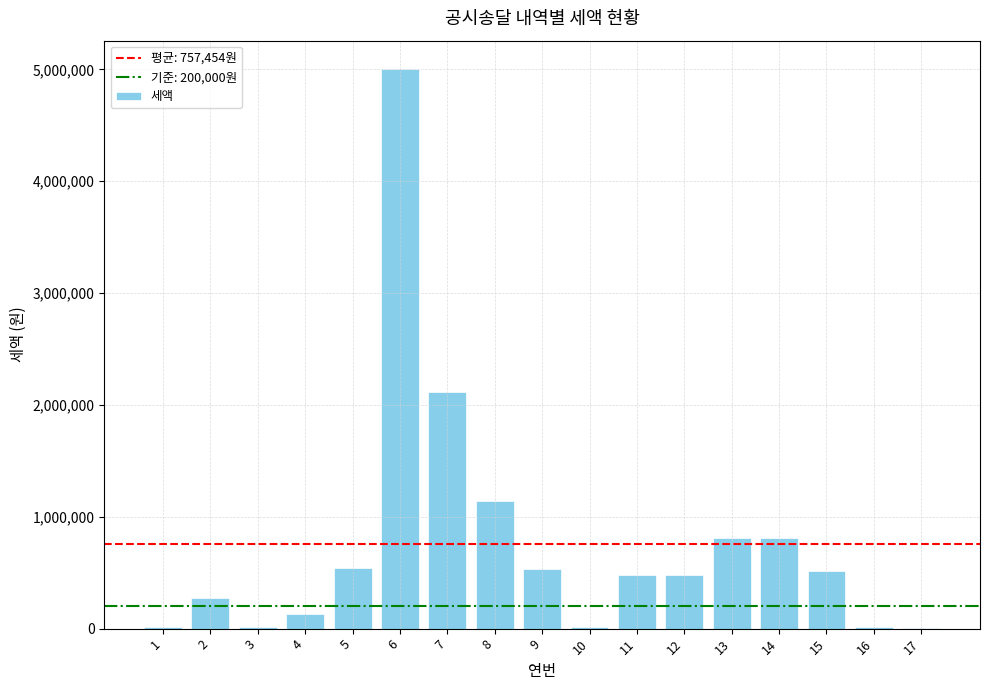

The value at 11 is 161745. True or false?

False